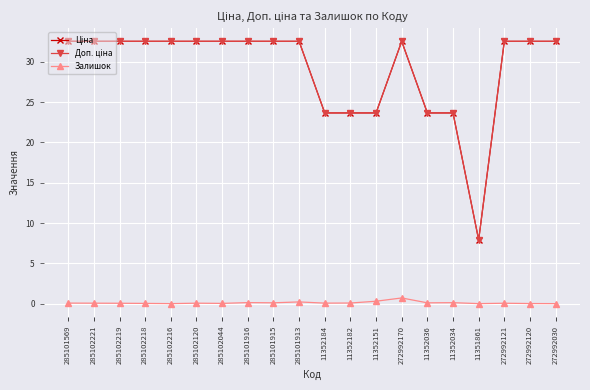

What is the maximum value shown in the chart?

32.5